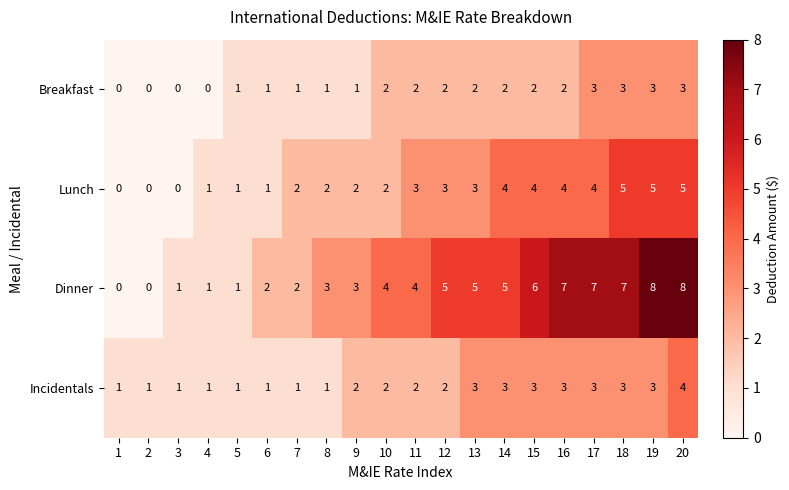

The value of Breakfast at 18 is 5. True or false?

False